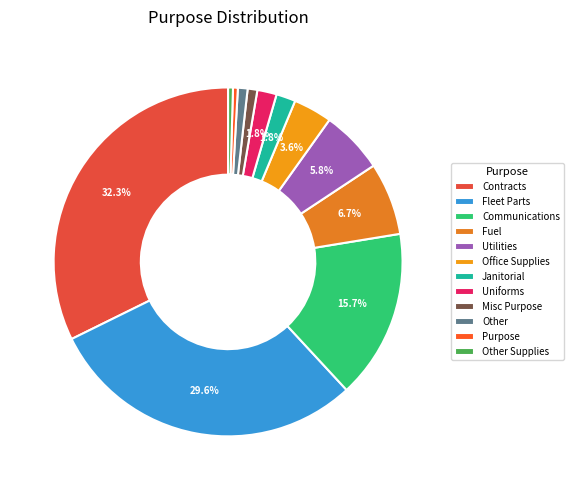

Do Misc Purpose and Other together represent more than half of the pie?

No